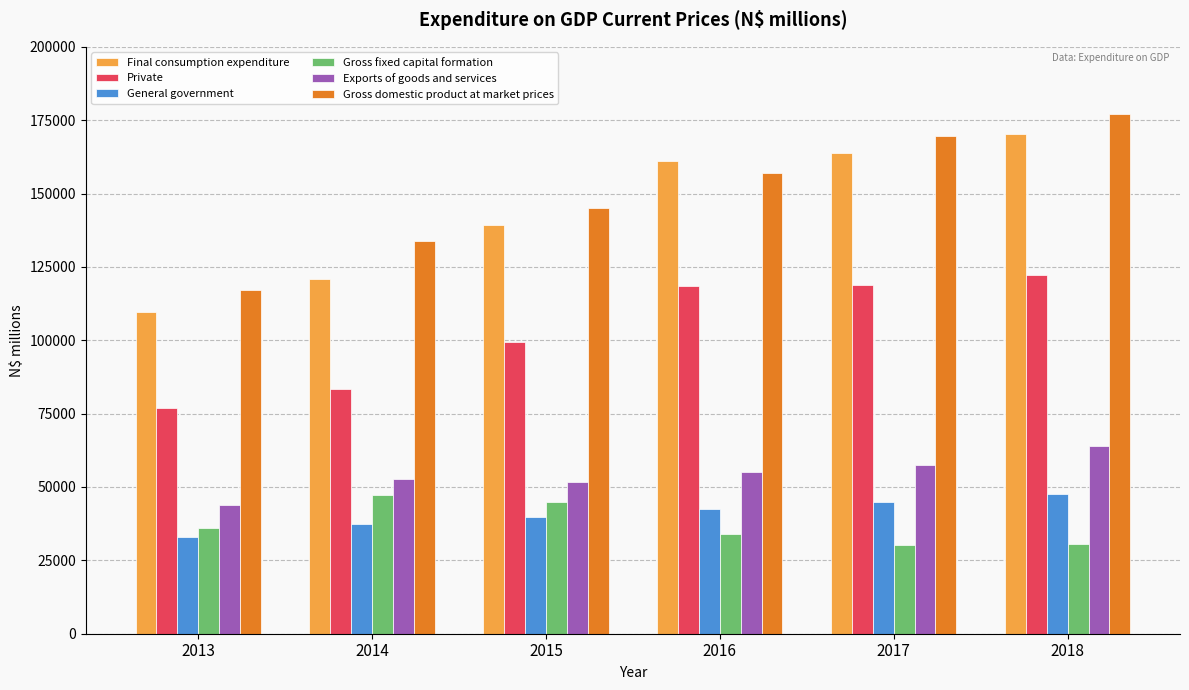

At which category is the sum across all series the highest?

2018